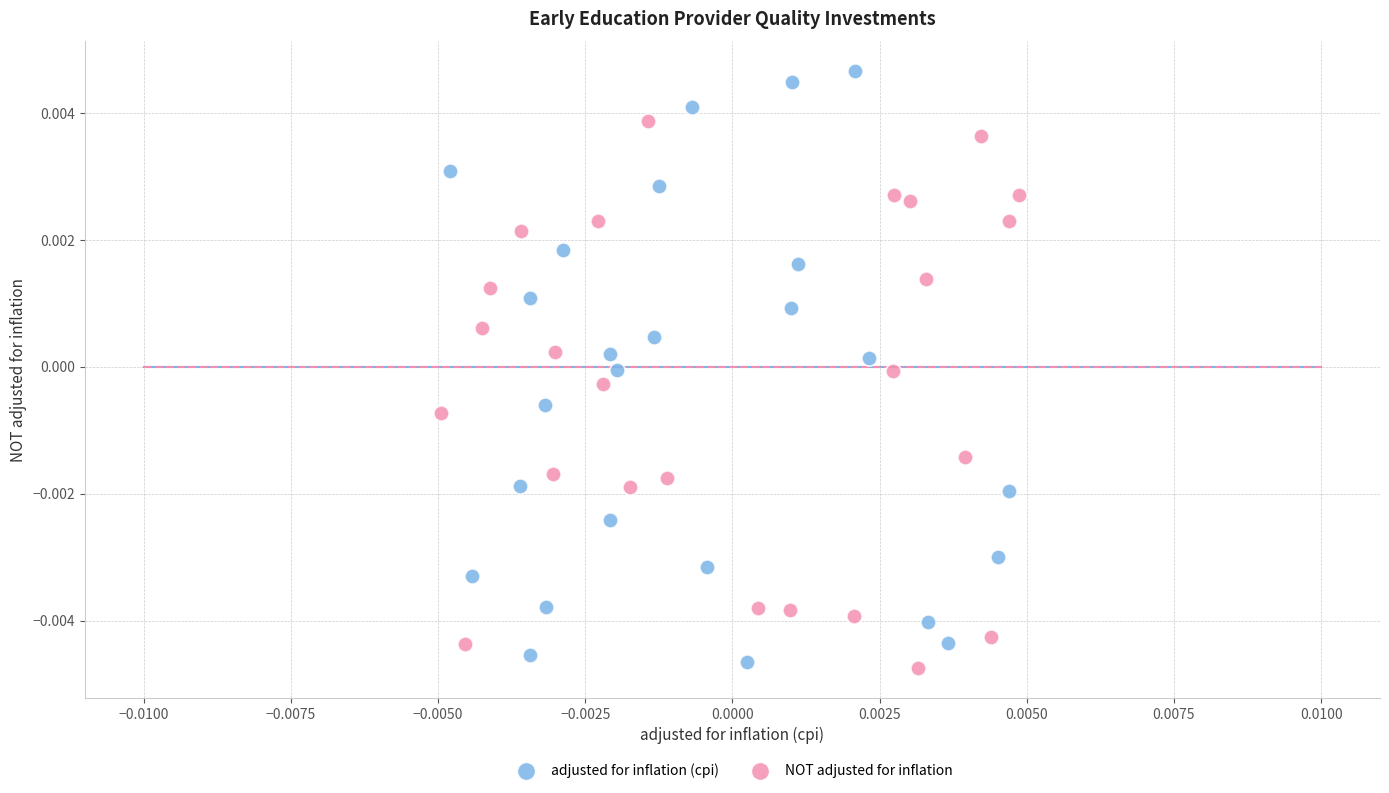

Which series has the widest spread of Y values?

adjusted for inflation (cpi)